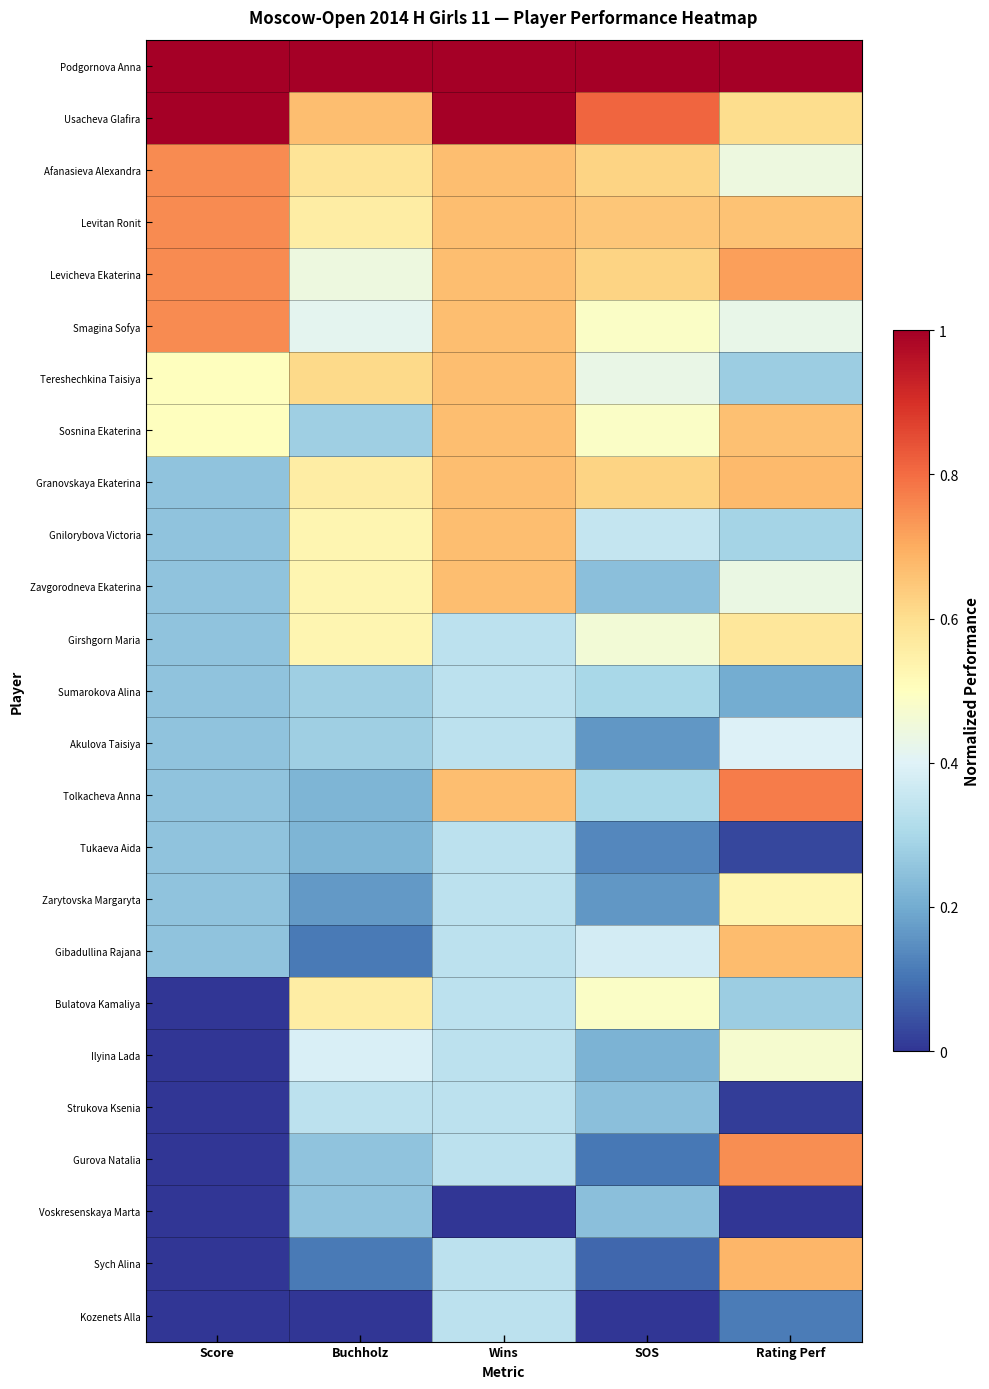

Reading left to right, what are all the values shown in this chart?

Podgornova Anna: Score=1.0	Buchholz=1.0	Wins=1.0	SOS=1.0	Rating Perf=1.0
Usacheva Glafira: Score=1.0	Buchholz=0.7	Wins=1.0	SOS=0.8	Rating Perf=0.6
Afanasieva Alexandra: Score=0.8	Buchholz=0.6	Wins=0.7	SOS=0.6	Rating Perf=0.4
Levitan Ronit: Score=0.8	Buchholz=0.6	Wins=0.7	SOS=0.6	Rating Perf=0.7
Levicheva Ekaterina: Score=0.8	Buchholz=0.4	Wins=0.7	SOS=0.6	Rating Perf=0.7
Smagina Sofya: Score=0.8	Buchholz=0.4	Wins=0.7	SOS=0.5	Rating Perf=0.4
Tereshechkina Taisiya: Score=0.5	Buchholz=0.6	Wins=0.7	SOS=0.4	Rating Perf=0.3
Sosnina Ekaterina: Score=0.5	Buchholz=0.3	Wins=0.7	SOS=0.5	Rating Perf=0.7
Granovskaya Ekaterina: Score=0.2	Buchholz=0.6	Wins=0.7	SOS=0.6	Rating Perf=0.7
Gnilorybova Victoria: Score=0.2	Buchholz=0.5	Wins=0.7	SOS=0.4	Rating Perf=0.3
Zavgorodneva Ekaterina: Score=0.2	Buchholz=0.5	Wins=0.7	SOS=0.2	Rating Perf=0.4
Girshgorn Maria: Score=0.2	Buchholz=0.5	Wins=0.3	SOS=0.5	Rating Perf=0.6
Sumarokova Alina: Score=0.2	Buchholz=0.3	Wins=0.3	SOS=0.3	Rating Perf=0.2
Akulova Taisiya: Score=0.2	Buchholz=0.3	Wins=0.3	SOS=0.2	Rating Perf=0.4
Tolkacheva Anna: Score=0.2	Buchholz=0.2	Wins=0.7	SOS=0.3	Rating Perf=0.8
Tukaeva Aida: Score=0.2	Buchholz=0.2	Wins=0.3	SOS=0.1	Rating Perf=0.0
Zarytovska Margaryta: Score=0.2	Buchholz=0.2	Wins=0.3	SOS=0.2	Rating Perf=0.5
Gibadullina Rajana: Score=0.2	Buchholz=0.1	Wins=0.3	SOS=0.4	Rating Perf=0.7
Bulatova Kamaliya: Score=0.0	Buchholz=0.6	Wins=0.3	SOS=0.5	Rating Perf=0.3
Ilyina Lada: Score=0.0	Buchholz=0.4	Wins=0.3	SOS=0.2	Rating Perf=0.5
Strukova Ksenia: Score=0.0	Buchholz=0.3	Wins=0.3	SOS=0.2	Rating Perf=0.0
Gurova Natalia: Score=0.0	Buchholz=0.2	Wins=0.3	SOS=0.1	Rating Perf=0.7
Voskresenskaya Marta: Score=0.0	Buchholz=0.2	Wins=0.0	SOS=0.2	Rating Perf=0.0
Sych Alina: Score=0.0	Buchholz=0.1	Wins=0.3	SOS=0.1	Rating Perf=0.7
Kozenets Alla: Score=0.0	Buchholz=0.0	Wins=0.3	SOS=0.0	Rating Perf=0.1